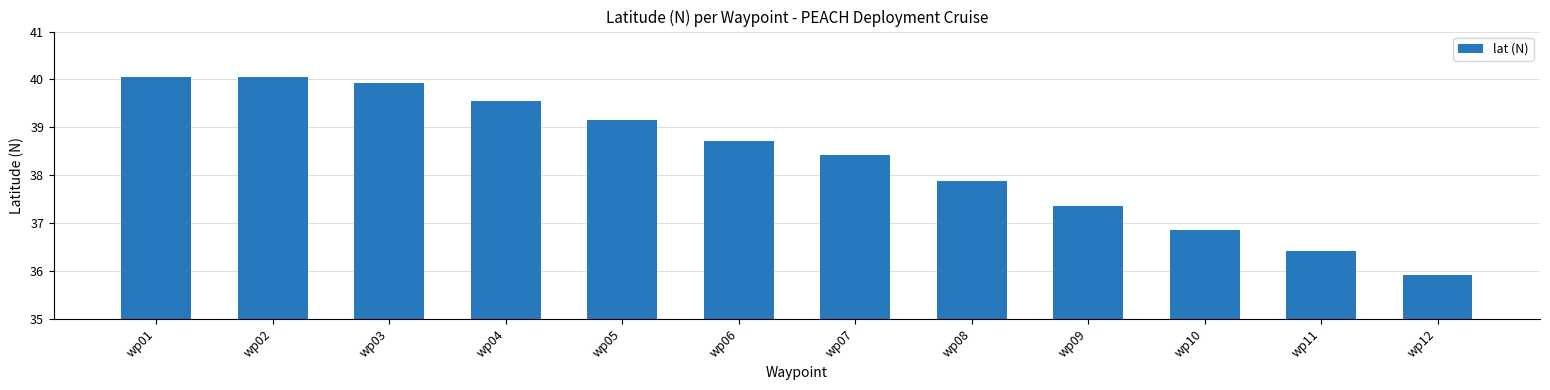

Are the bars horizontal?

No